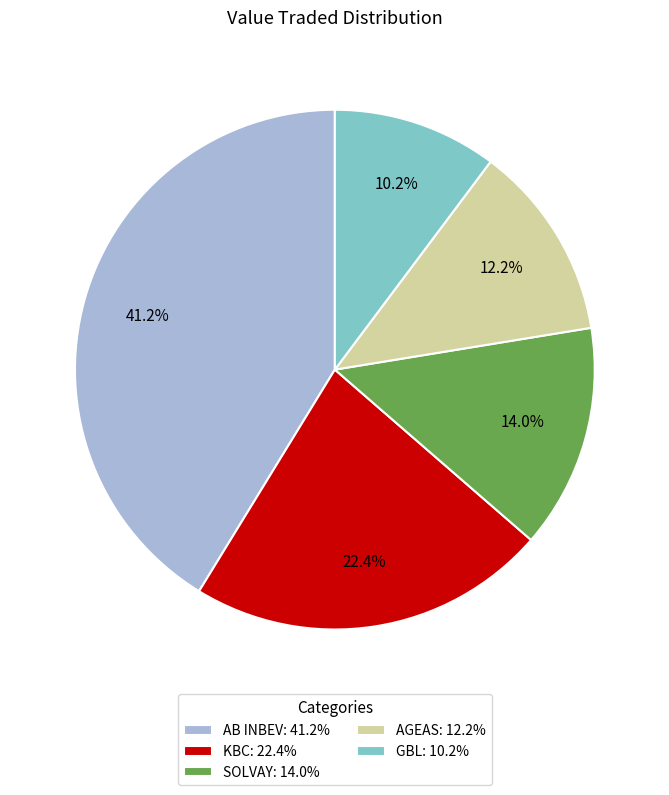

Approximately how many times larger is the value at KBC: 22.4% compared to AGEAS: 12.2%?

1.8